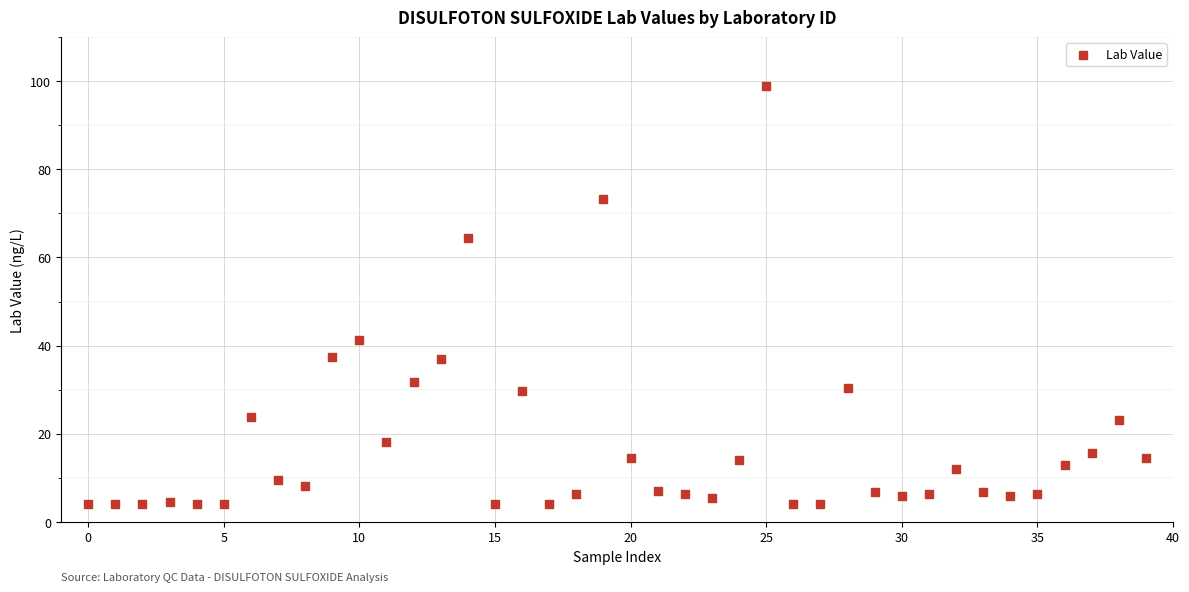

What Y value in the scatter plot is closest to 51?

41.2